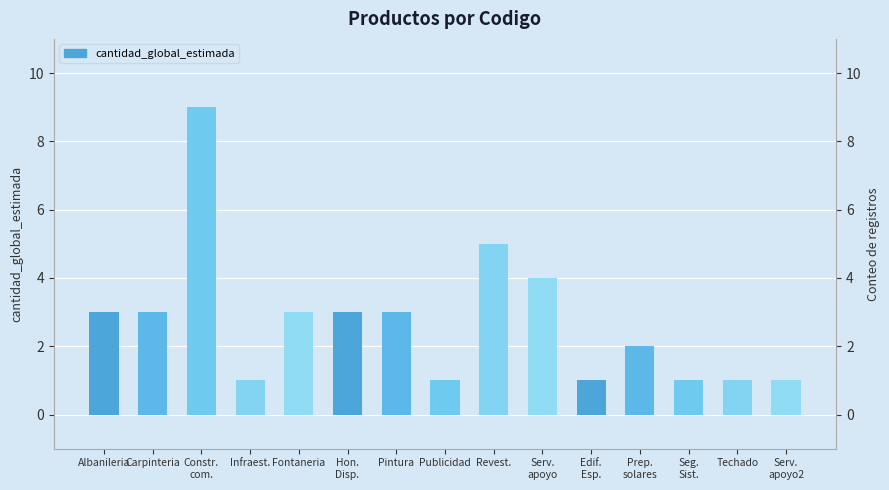

How many values are between 1 and 3?

12